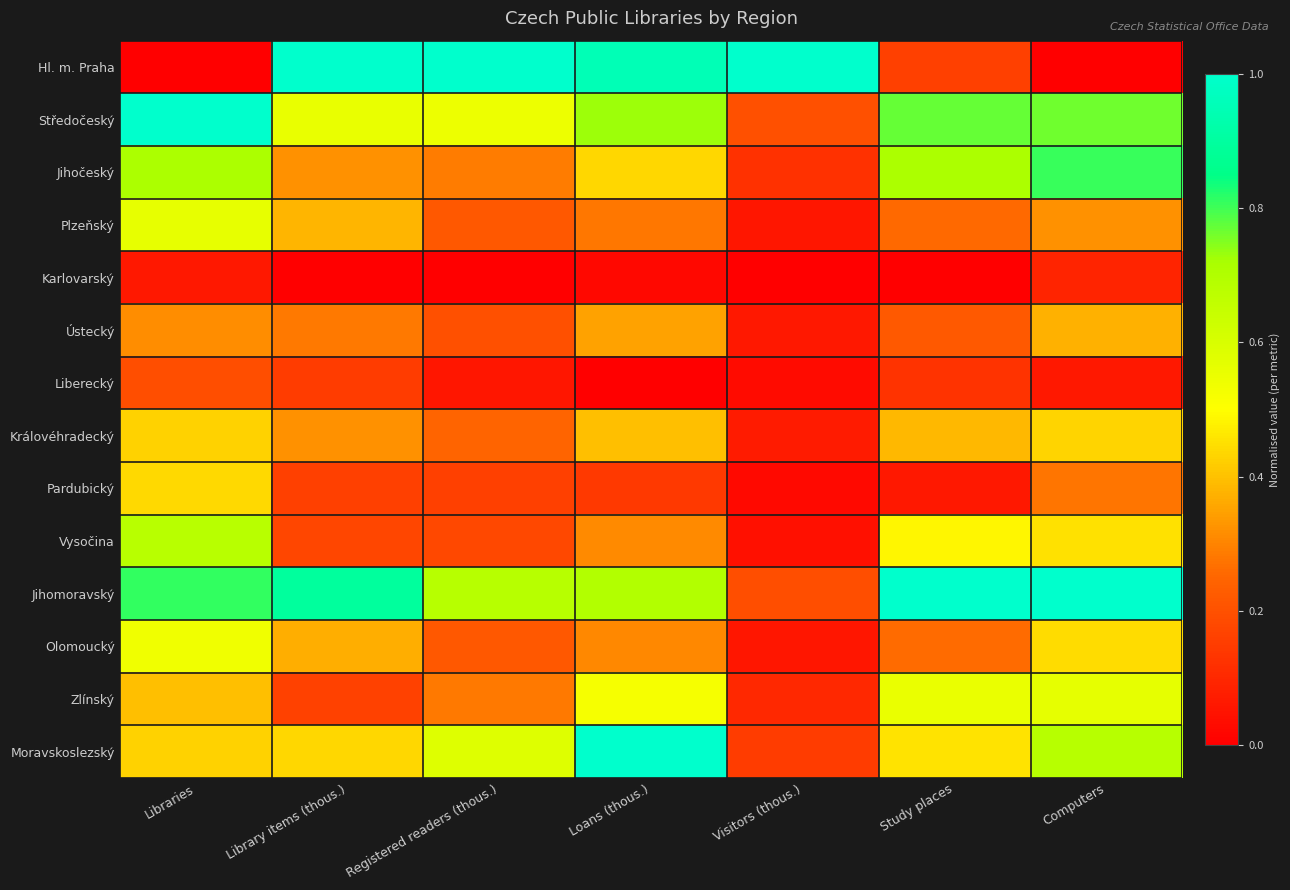

What is the total value across all series at Library items (thous.)?

5.2